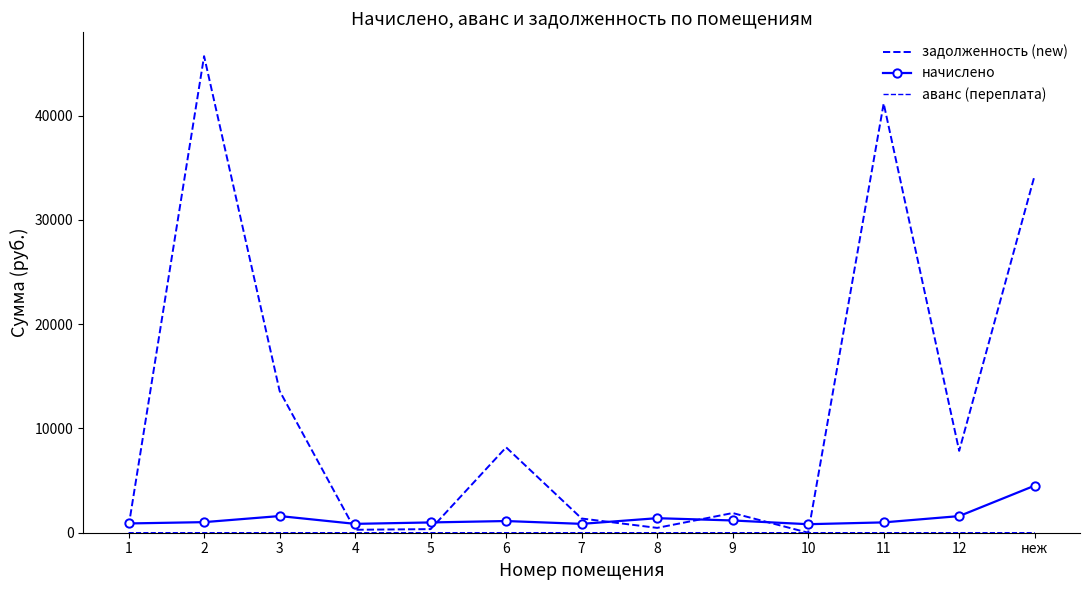

Does the chart have visible grid lines?

No